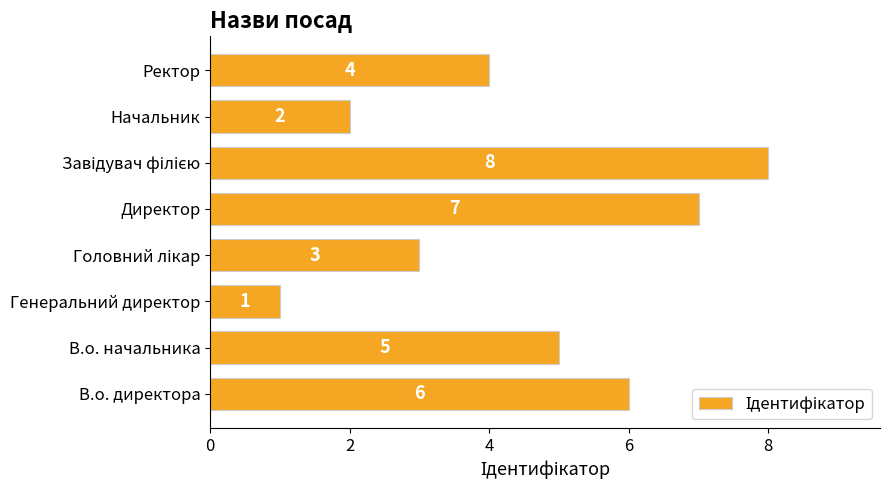

Approximately how many times larger is the value at Начальник compared to Генеральний директор?

2.0